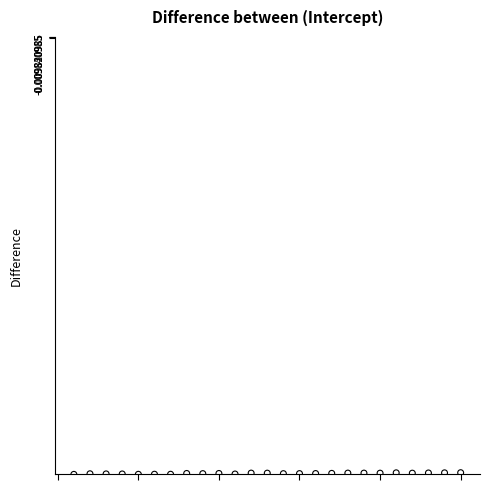

What is the range of X values (max minus min)?

24.0